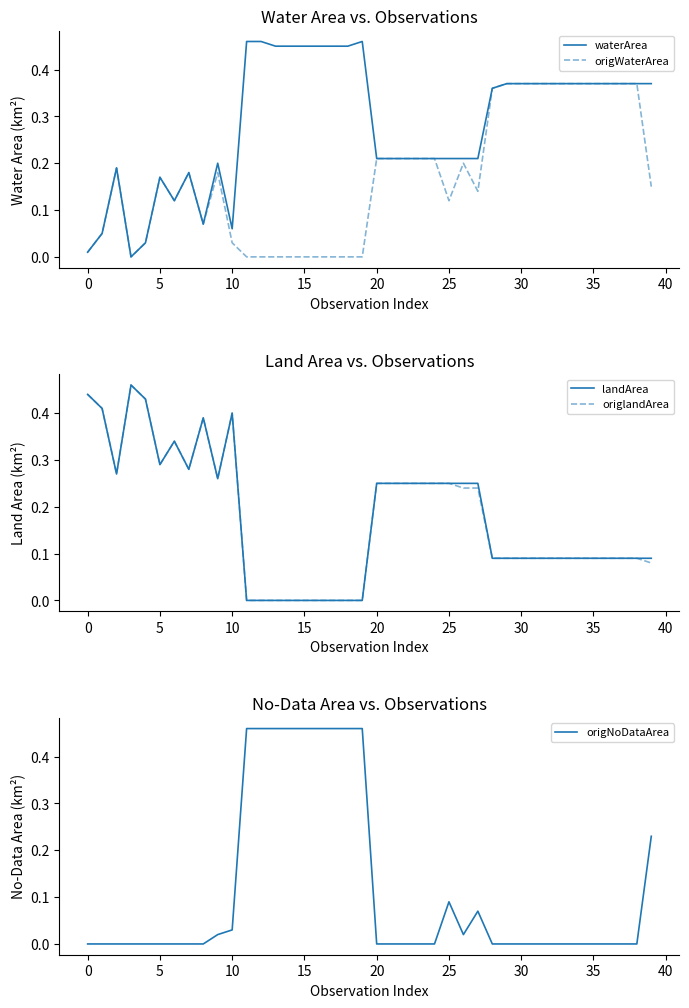

Which series ends up on top after the final intersection of landArea and waterArea?

waterArea